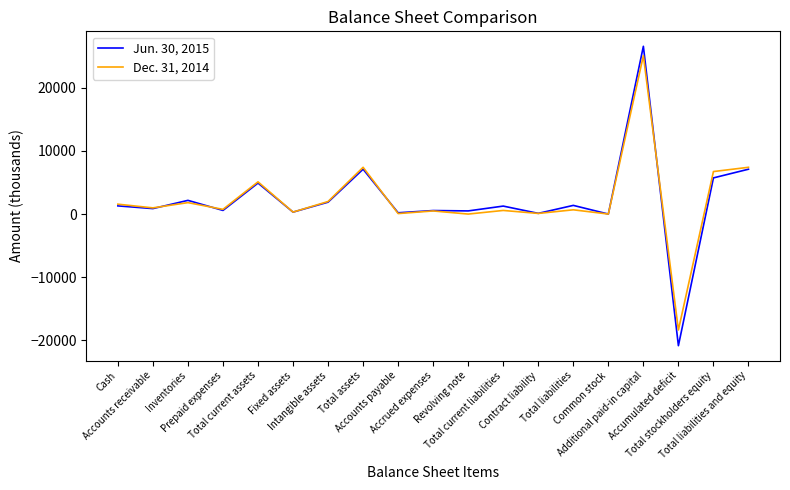

In Jun. 30, 2015, how many points are lower than both neighbors (excluding endpoints)?

8